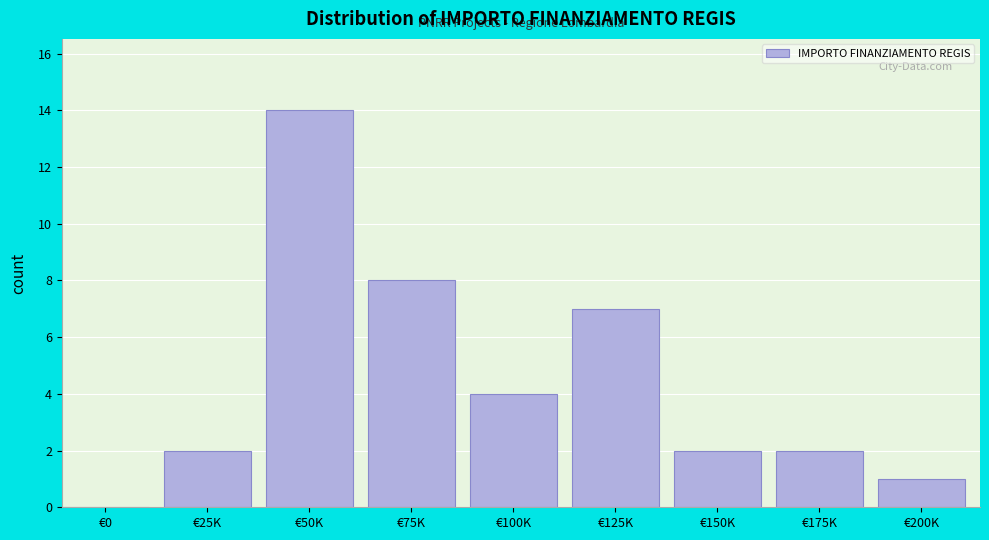

Reading right to left, what are all the values shown in this chart?

€200K=1	€175K=2	€150K=2	€125K=7	€100K=4	€75K=8	€50K=14	€25K=2	€0=0